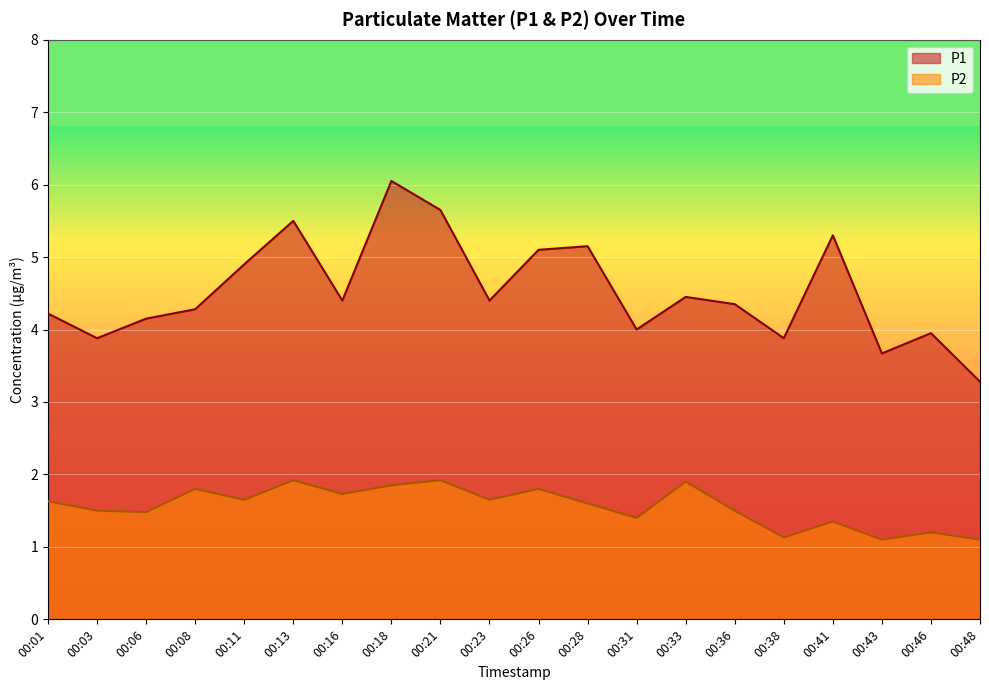

What is the approximate value of P2 at 00:43?

1.1